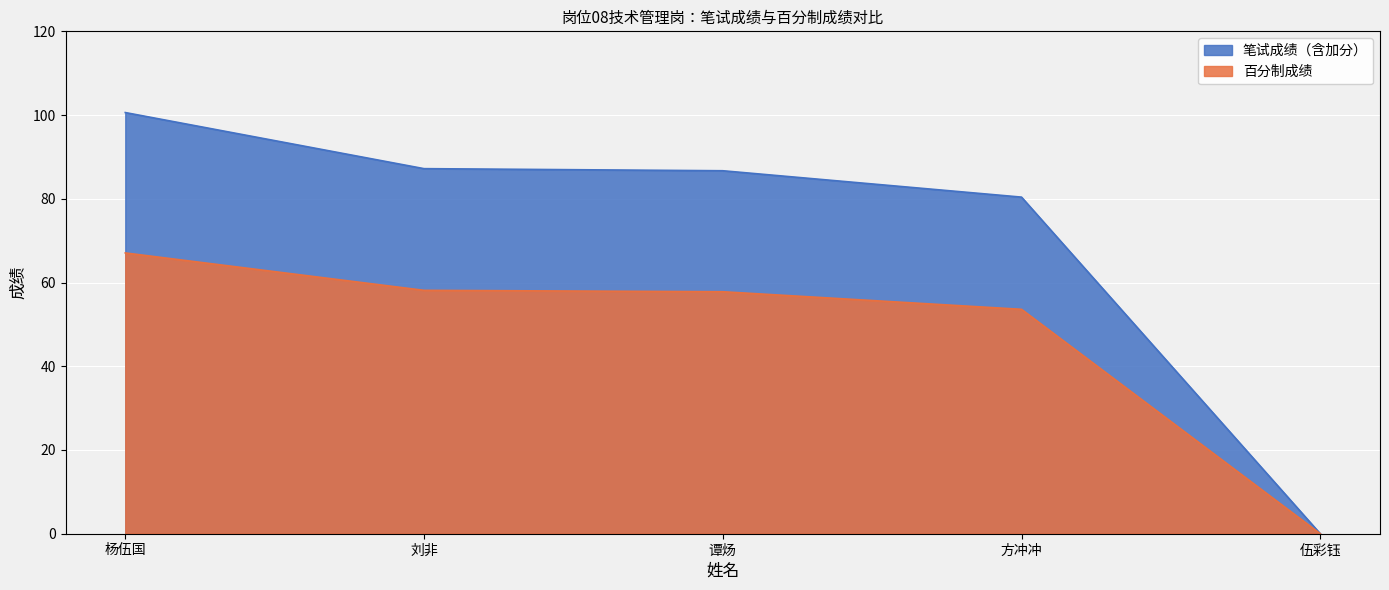

What is the average value of the 笔试成绩（含加分） series?

71.0